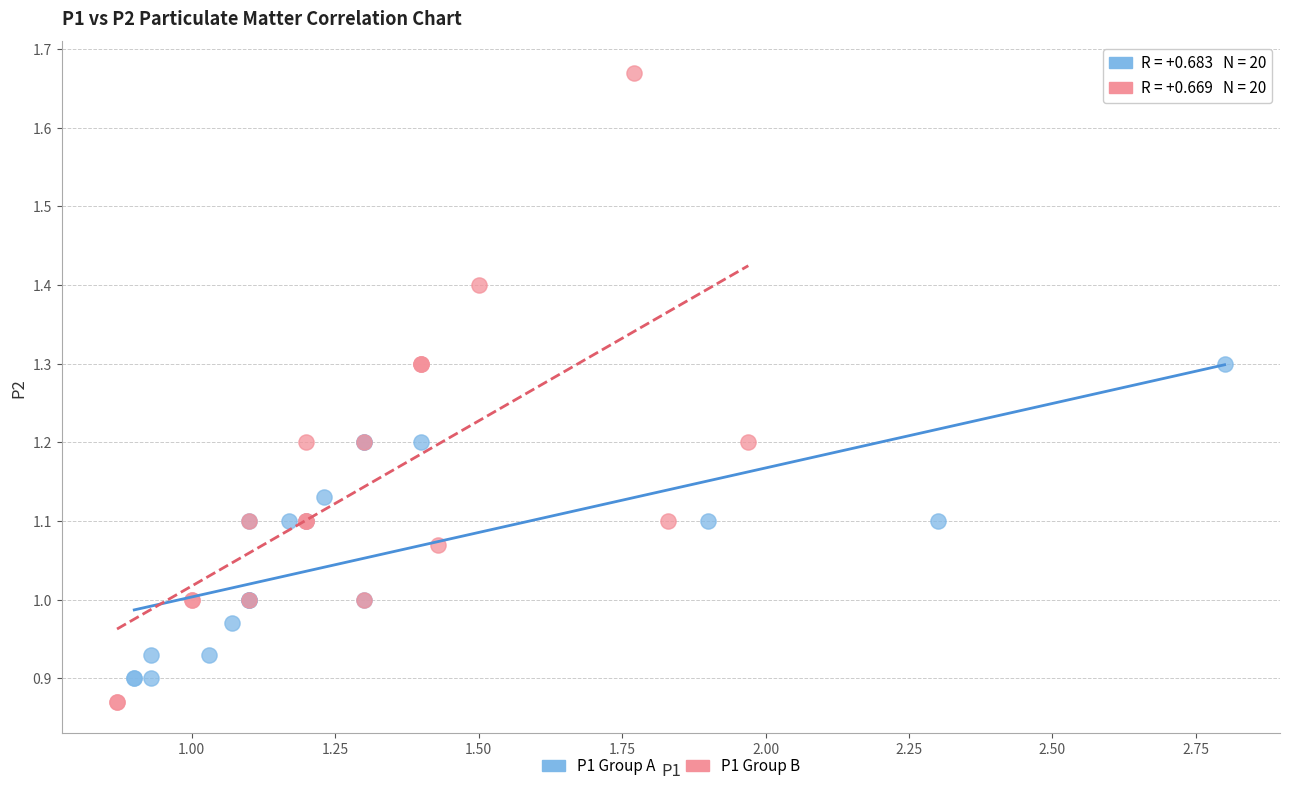

Which series reaches the minimum Y coordinate?

P1 Group B